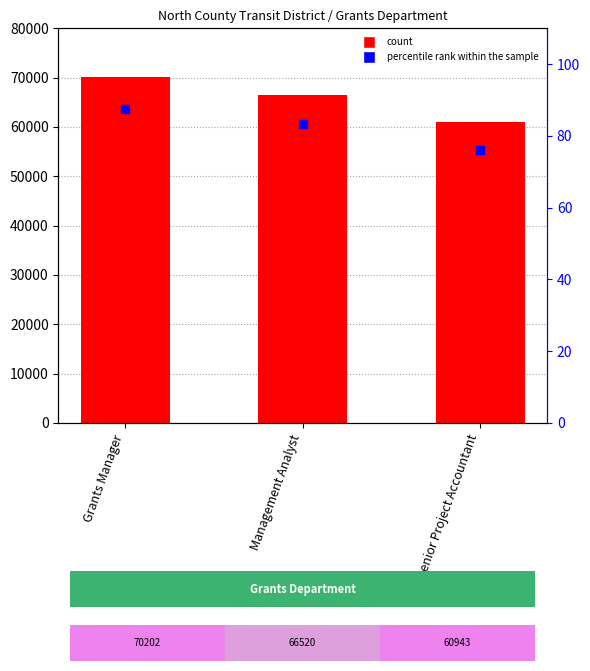

Which series contains the highest Y value?

Total Wages